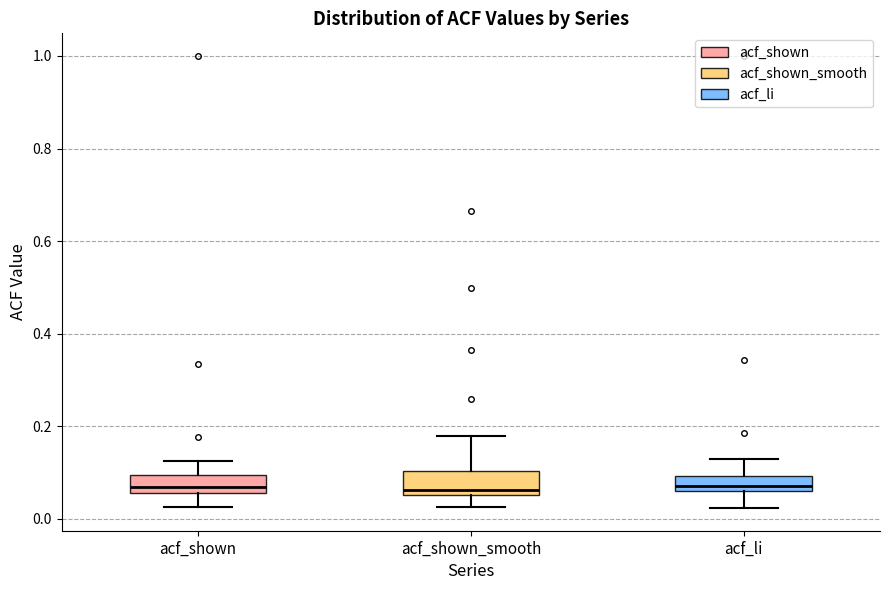

Reading left to right, transcribe this box plot: for each box, give where its median line is, the range the box spans, and where its two whiskers end, as read against the y-axis. The values are not printed on the chart, so give them approximately, as read against the axis.

acf_shown: median 0.06 (just above the box's lower edge), box 0.06 to 0.10, whiskers 0.02 to 0.12
acf_shown_smooth: median 0.06 (just above the box's lower edge), box 0.06 to 0.10, whiskers 0.02 to 0.18
acf_li: median 0.08, box 0.06 to 0.10, whiskers 0.02 to 0.14